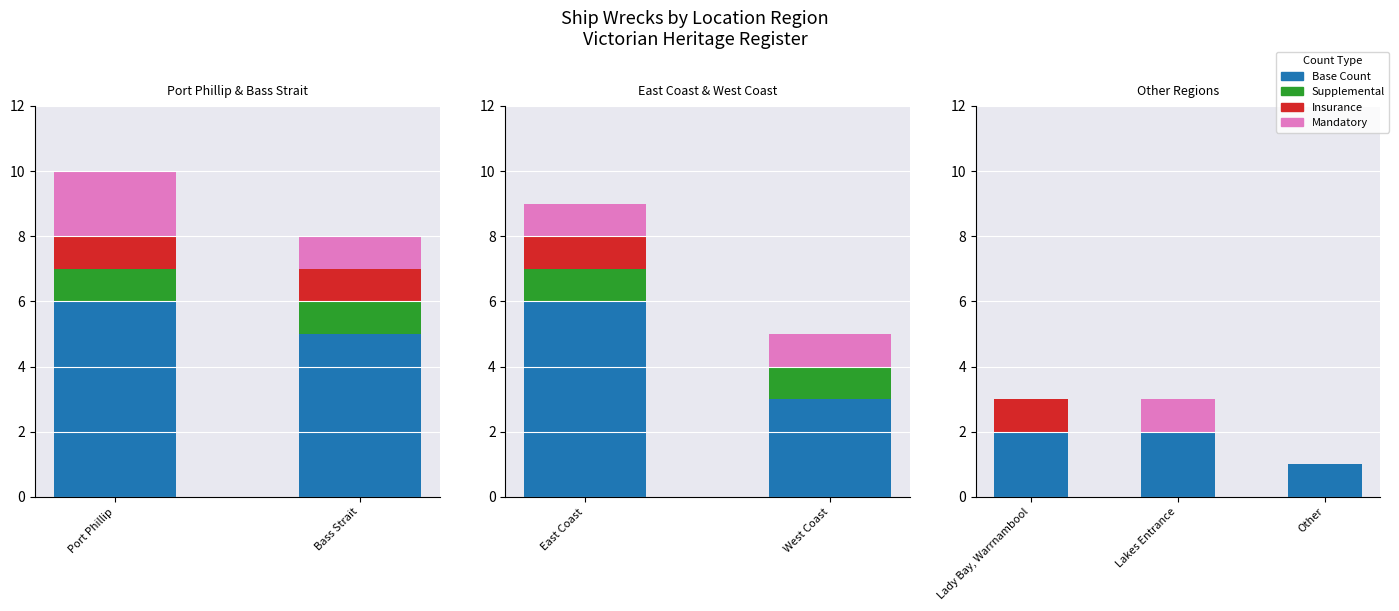

Between Lady Bay, Warrnambool and Other, which series saw the biggest shift?

Base Count